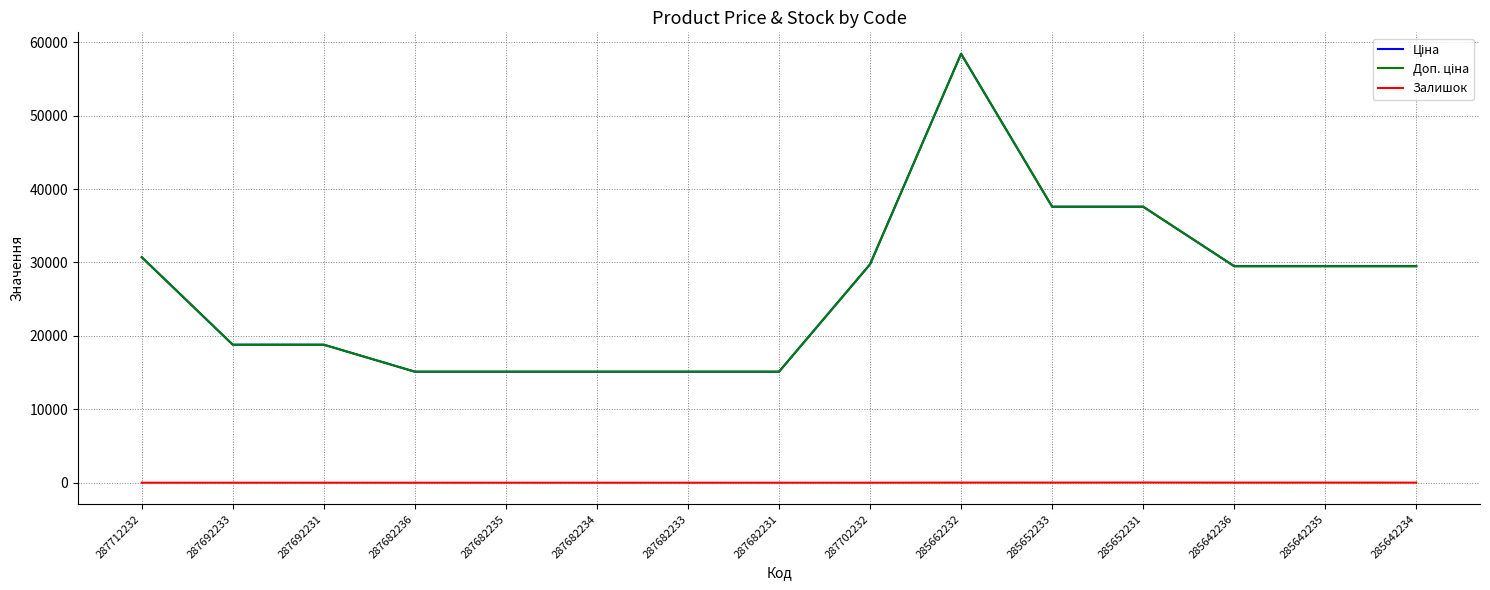

What is the label of the 14th point from the right?

287692233